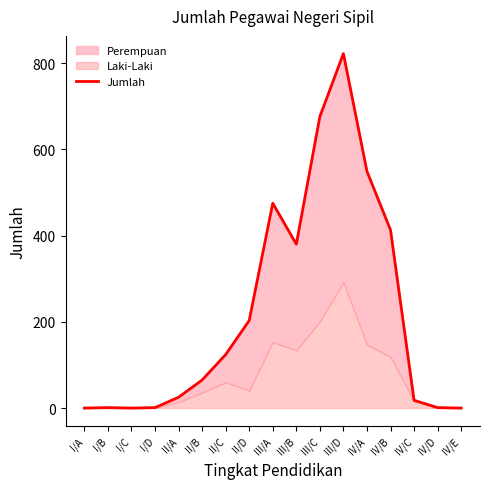

How many lines are shown in the chart?

1